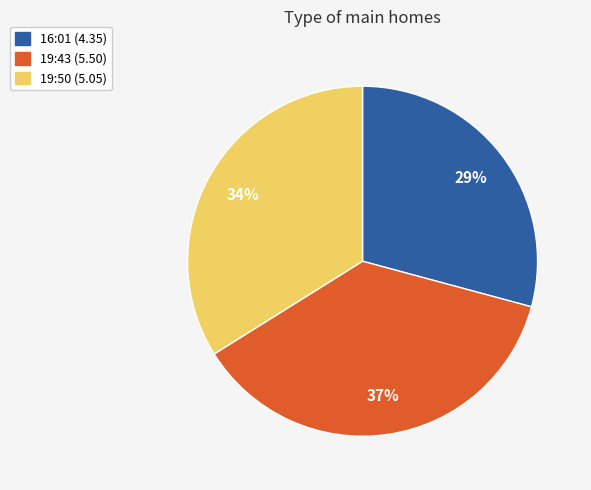

Between 19:43 (5.50) and 19:50 (5.05), which is larger?

19:43 (5.50)